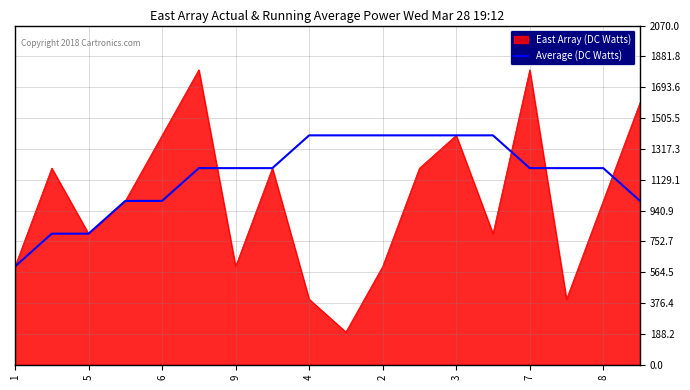

List the series in order of their overall mean, highest first.

Average (DC Watts), East Array (DC Watts)